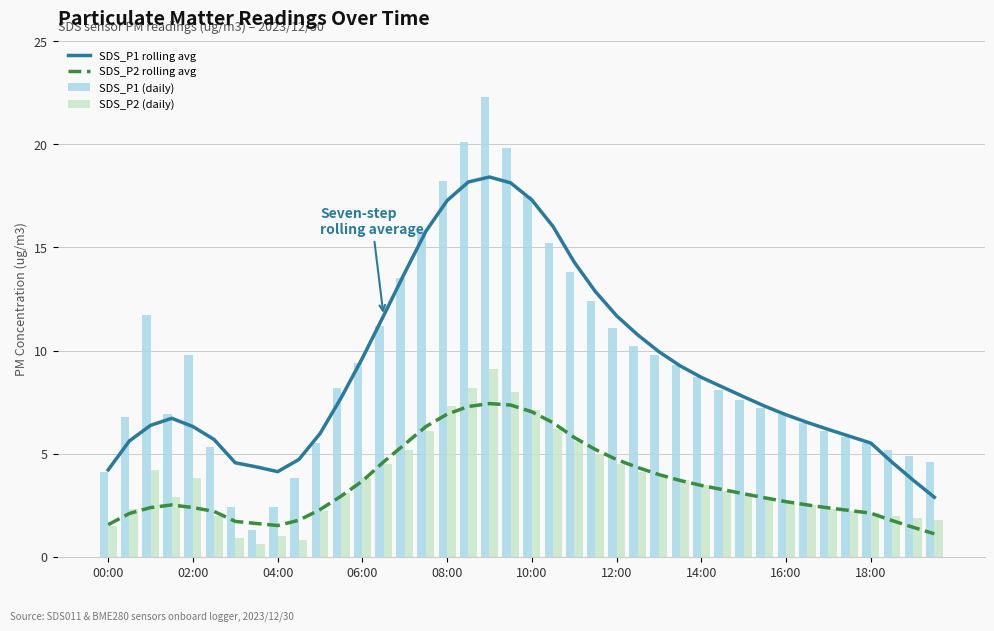

The SDS_P2 (daily) series shows 1.5 at 00:00. True or false?

True